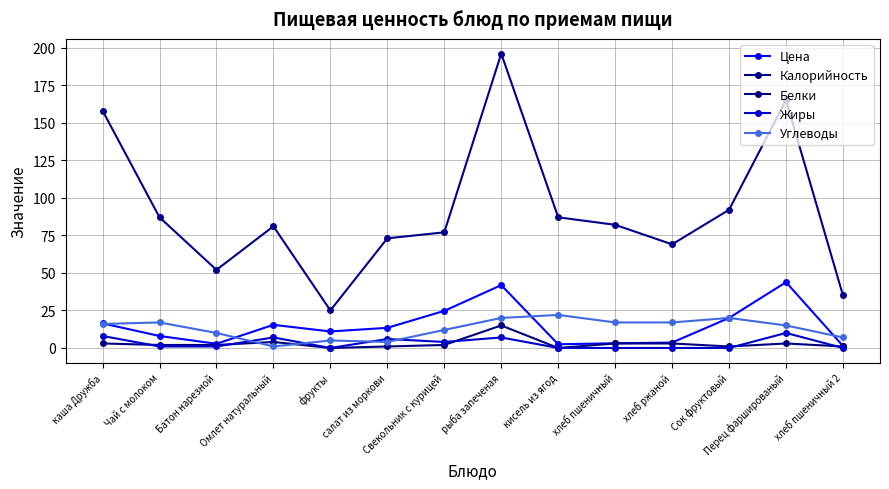

Reading left to right, transcribe all the data shown in this chart.

Цена: каша Дружба=16.4	Чай с молоком=8.0	Батон нарезной=2.8	Омлет натуральный=15.4	фрукты=11.0	салат из моркови=13.4	Свекольник с курицей=24.7	рыба запеченая=41.8	кисель из ягод=2.5	хлеб пшеничный=3.1	хлеб ржаной=3.6	Сок фруктовый=20.0	Перец фаршированый=43.8	хлеб пшеничный 2=1.4
Калорийность: каша Дружба=158.0	Чай с молоком=87.0	Батон нарезной=52.0	Омлет натуральный=81.0	фрукты=25.0	салат из моркови=73.0	Свекольник с курицей=77.0	рыба запеченая=196.0	кисель из ягод=87.0	хлеб пшеничный=82.0	хлеб ржаной=69.0	Сок фруктовый=92.0	Перец фаршированый=165.0	хлеб пшеничный 2=35.0
Белки: каша Дружба=3.0	Чай с молоком=2.0	Батон нарезной=2.0	Омлет натуральный=4.0	фрукты=0.0	салат из моркови=1.0	Свекольник с курицей=2.0	рыба запеченая=15.0	кисель из ягод=0.0	хлеб пшеничный=3.0	хлеб ржаной=3.0	Сок фруктовый=1.0	Перец фаршированый=3.0	хлеб пшеничный 2=1.0
Жиры: каша Дружба=8.0	Чай с молоком=1.0	Батон нарезной=1.0	Омлет натуральный=7.0	фрукты=0.0	салат из моркови=6.0	Свекольник с курицей=4.0	рыба запеченая=7.0	кисель из ягод=0.0	хлеб пшеничный=0.0	хлеб ржаной=0.0	Сок фруктовый=0.0	Перец фаршированый=10.0	хлеб пшеничный 2=0.0
Углеводы: каша Дружба=16.0	Чай с молоком=17.0	Батон нарезной=10.0	Омлет натуральный=1.0	фрукты=5.0	салат из моркови=4.0	Свекольник с курицей=12.0	рыба запеченая=20.0	кисель из ягод=22.0	хлеб пшеничный=17.0	хлеб ржаной=17.0	Сок фруктовый=20.0	Перец фаршированый=15.0	хлеб пшеничный 2=7.0